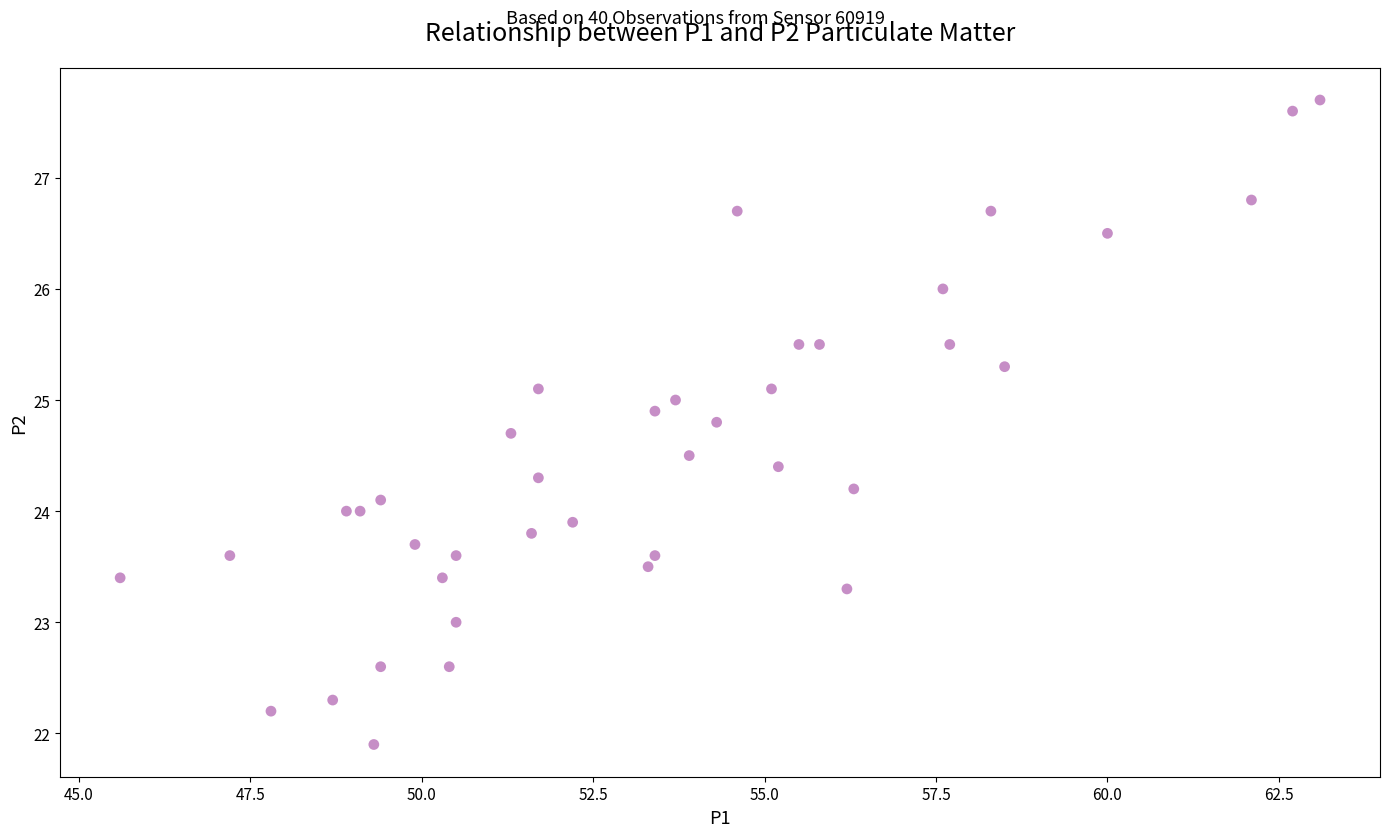

What is the range of Y values (max minus min)?

5.8